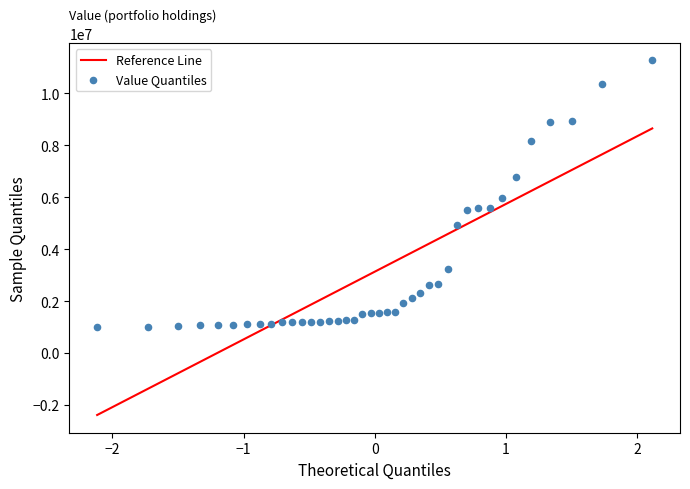

What Y value in the scatter plot is closest to 6127500?

5964000